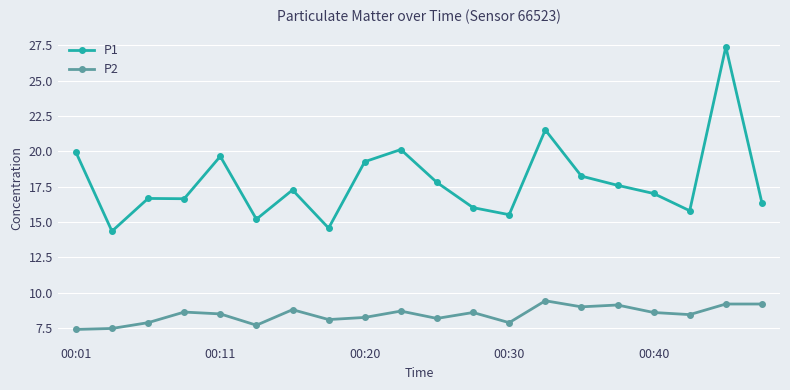

What is the sum of all P1 values?

357.0